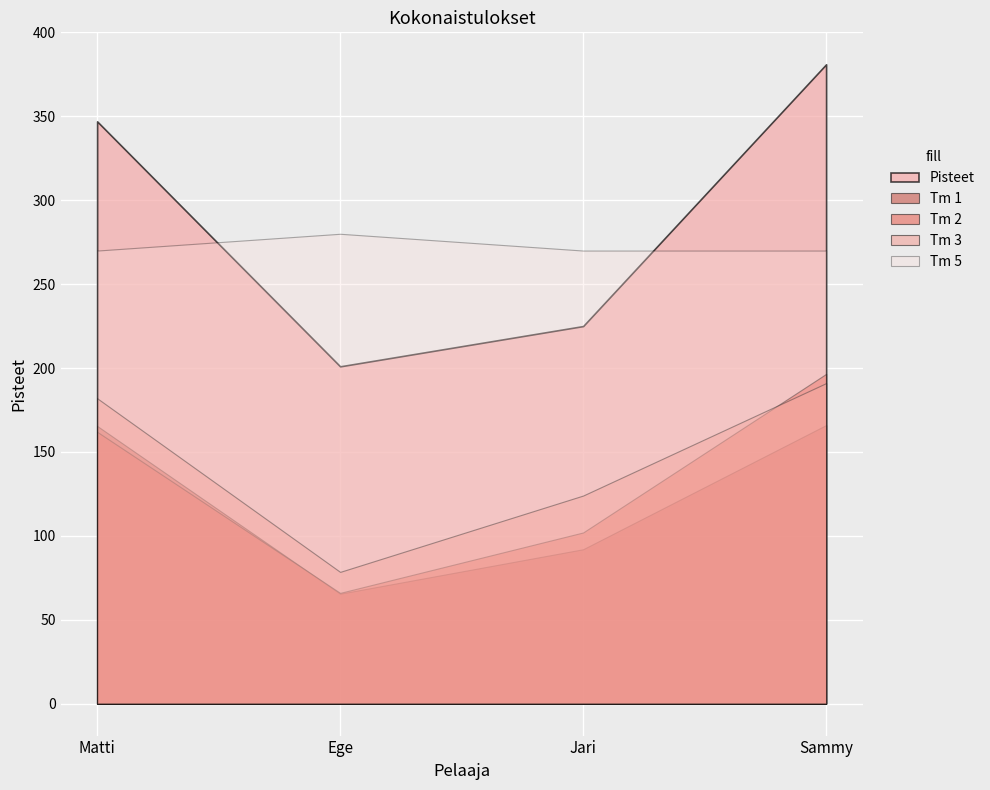

True or false: Tm 2 and Pisteet intersect in this chart.

False